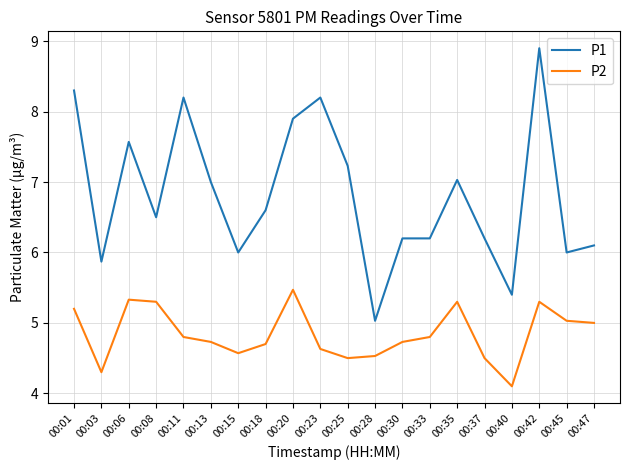

What is the sum of the P2 values at 00:28 and 00:03?

8.8